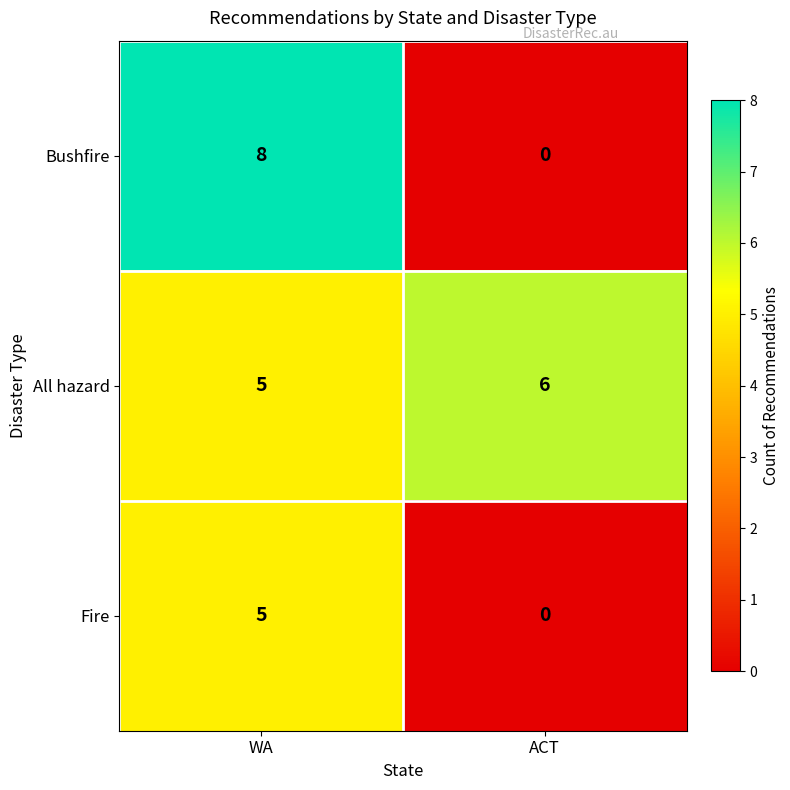

How many series are shown in this chart?

3